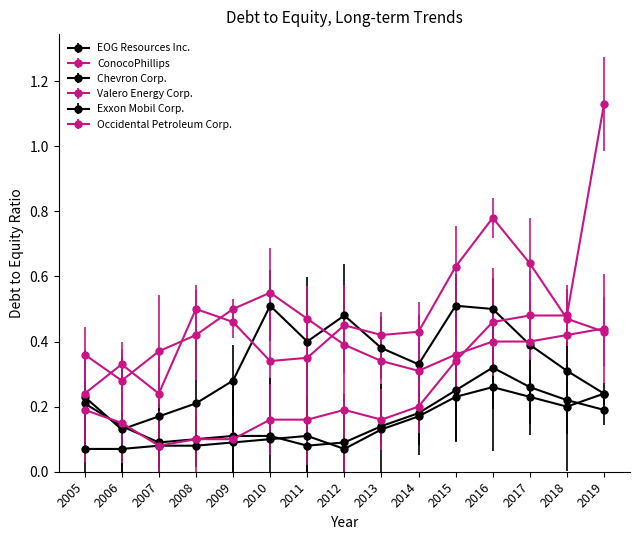

True or false: Valero Energy Corp. and Exxon Mobil Corp. intersect in this chart.

False